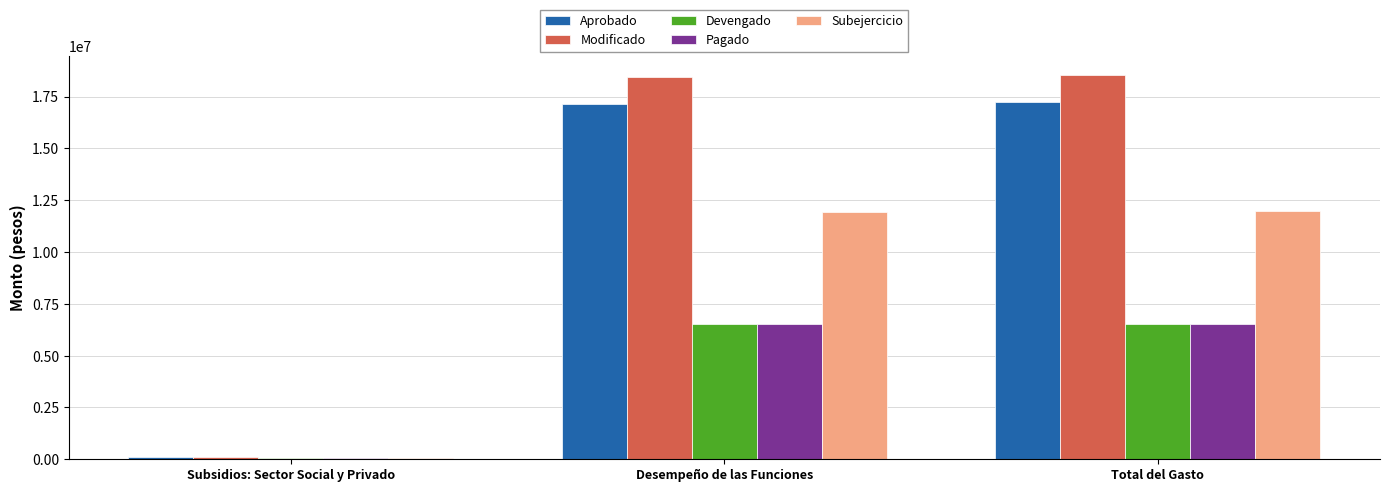

How many data points does each series have?

3